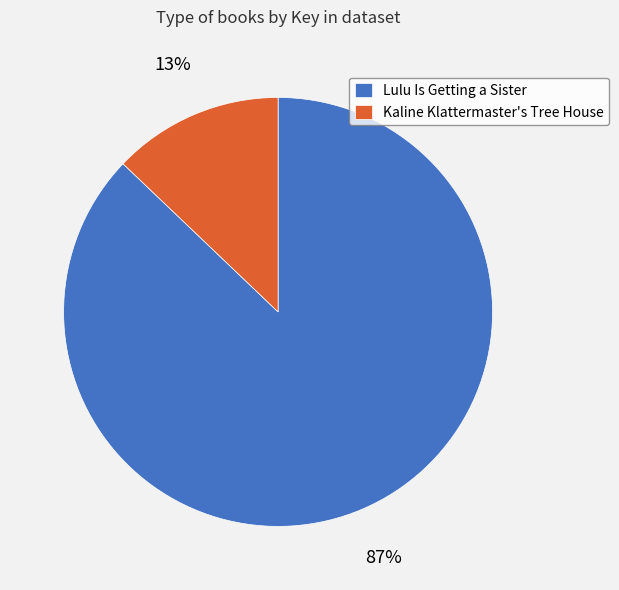

Is the sum of Kaline Klattermaster's Tree House and Lulu Is Getting a Sister greater than half?

Yes